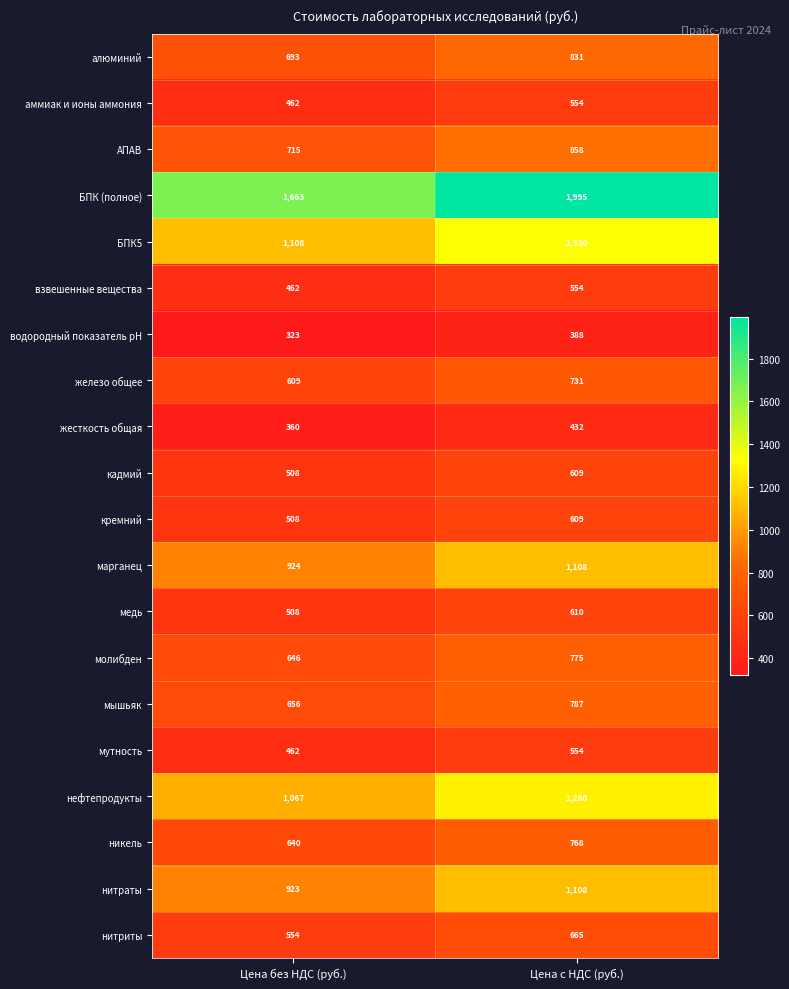

How many categories are shown in the chart?

2